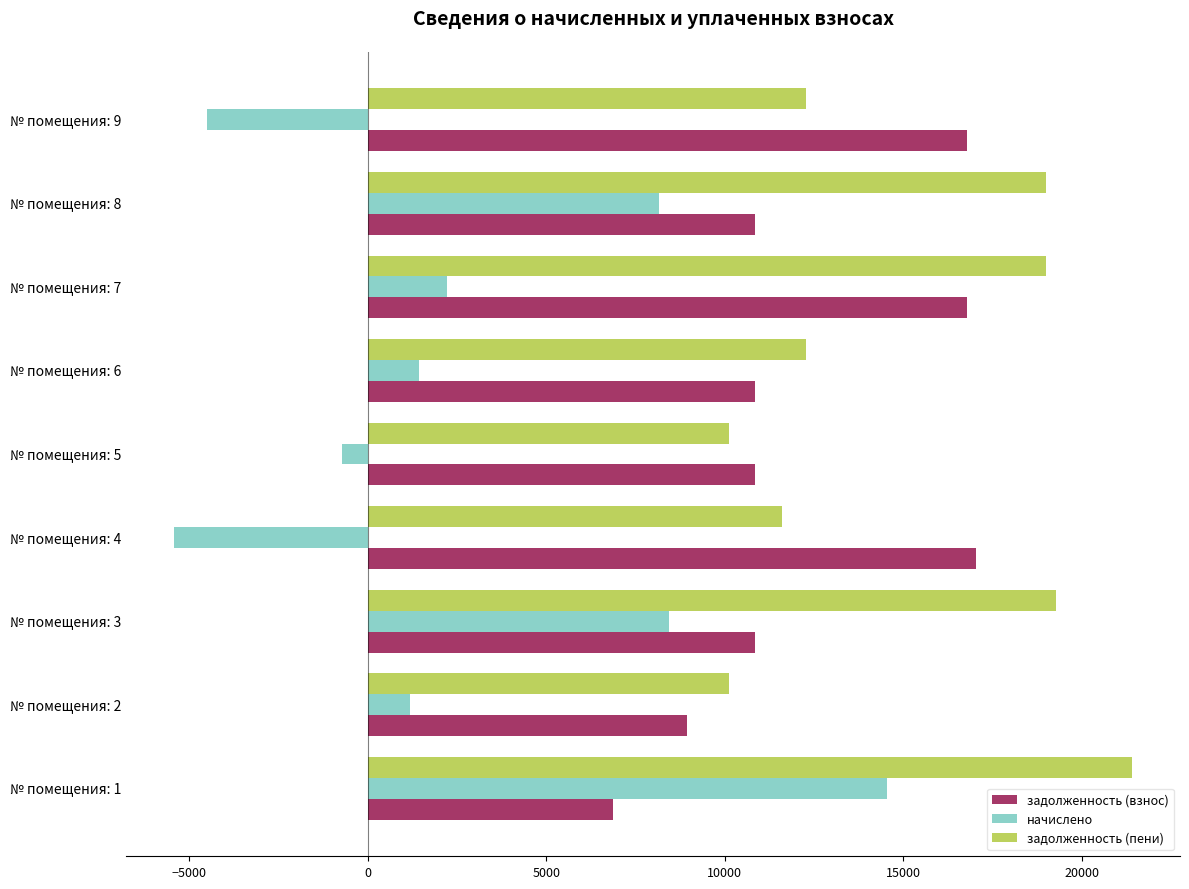

What is the approximate value of задолженность (пени) at № помещения: 1?

21404.3